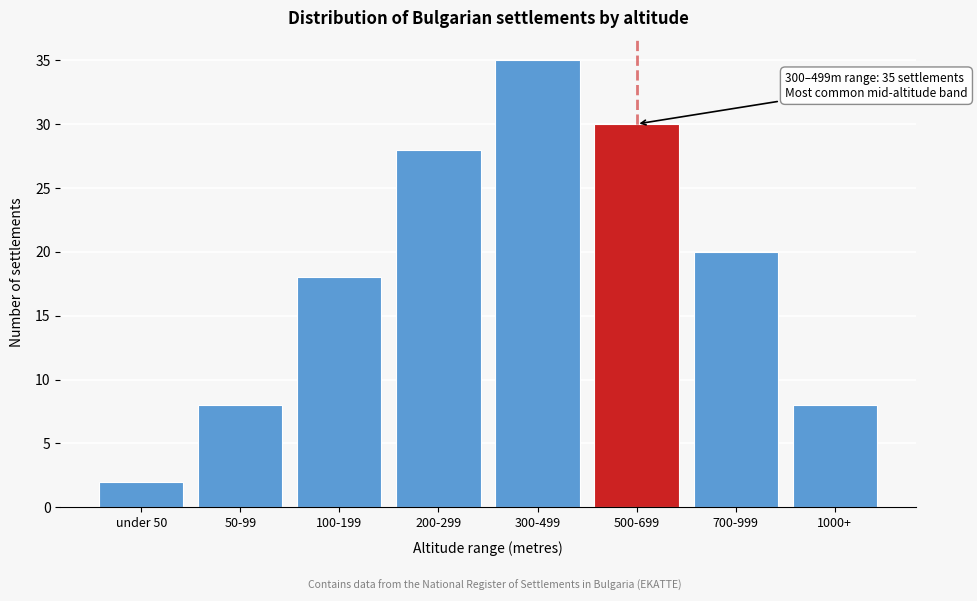

Reading right to left, extract all data points from this chart.

8	20	30	35	28	18	8	2